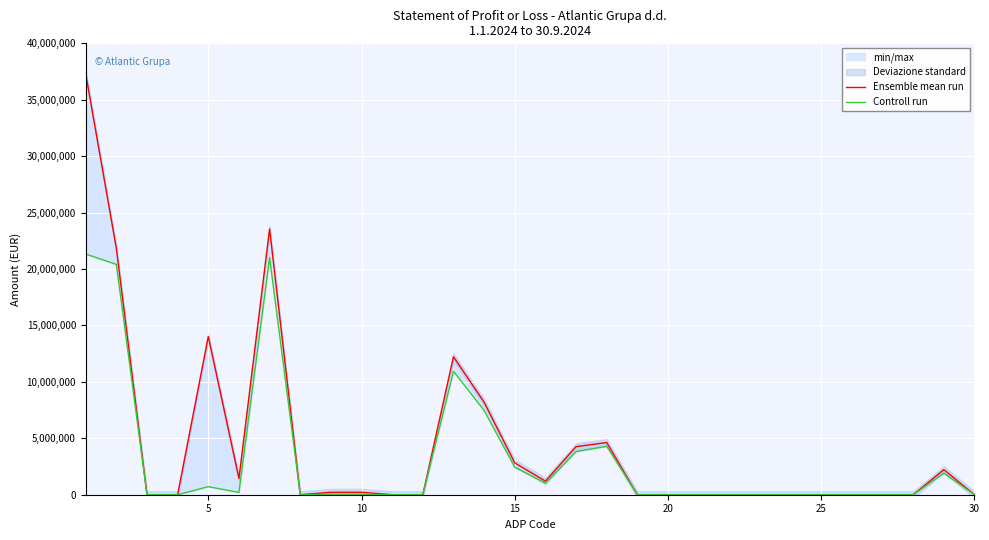

True or false: Ensemble mean run and Controll run intersect in this chart.

False